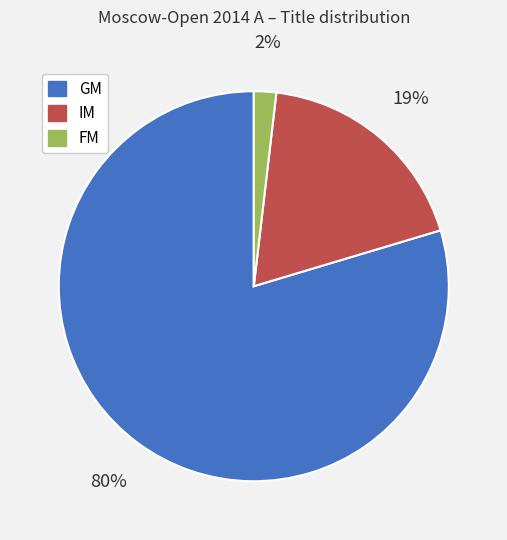

Which has a higher value, IM or GM?

GM